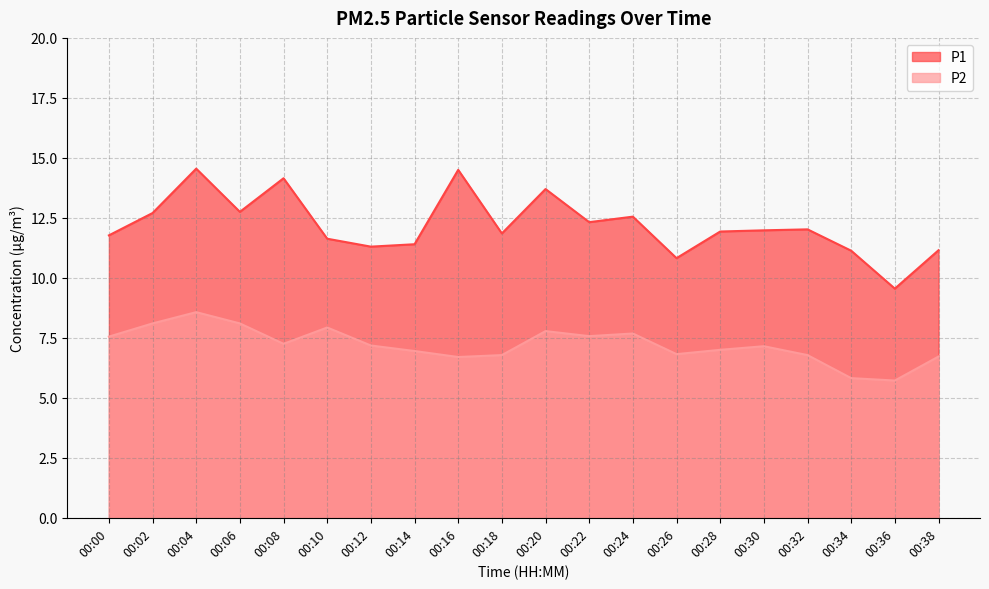

What is the highest value of the P1 series?

14.6